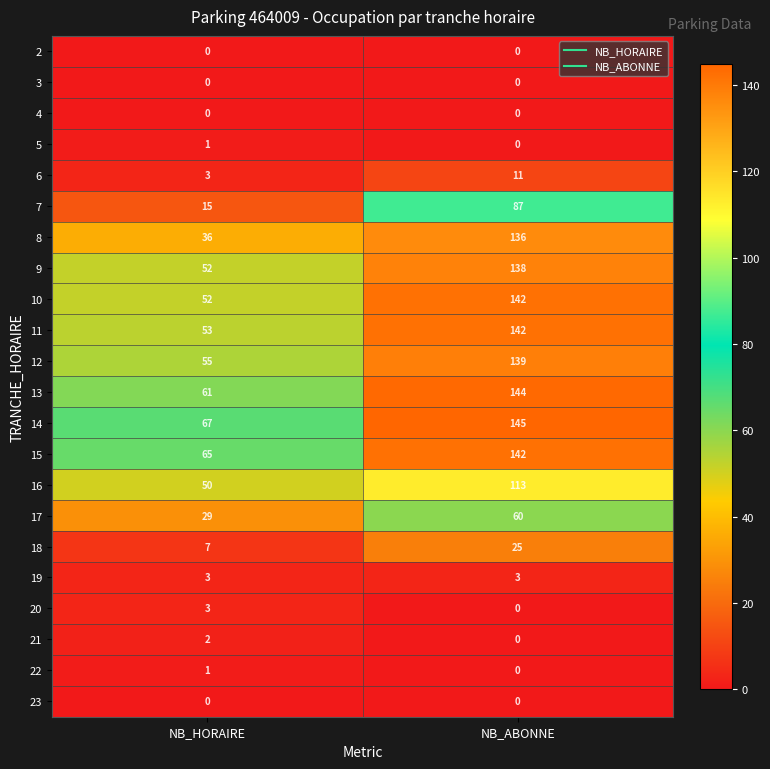

What is the spread (max minus min) of values at NB_ABONNE?

145